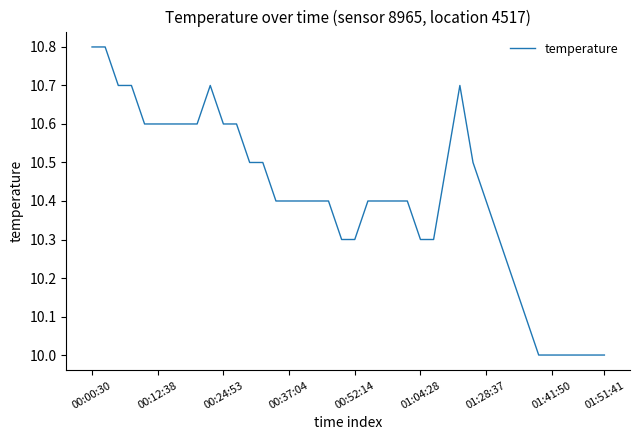

What is the minimum value shown in the chart?

10.0